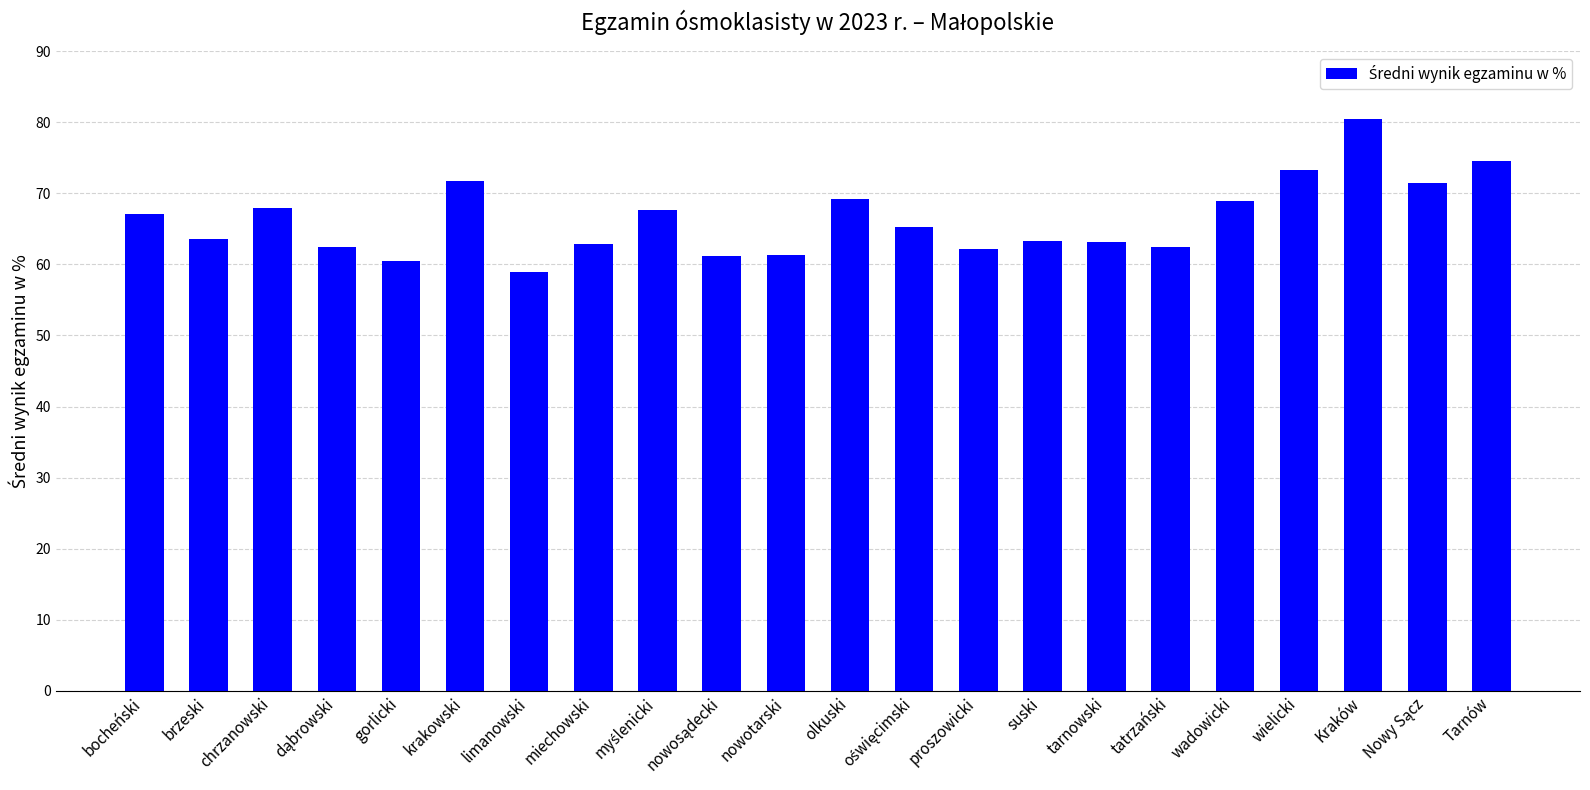

What is the maximum value shown in the chart?

80.4